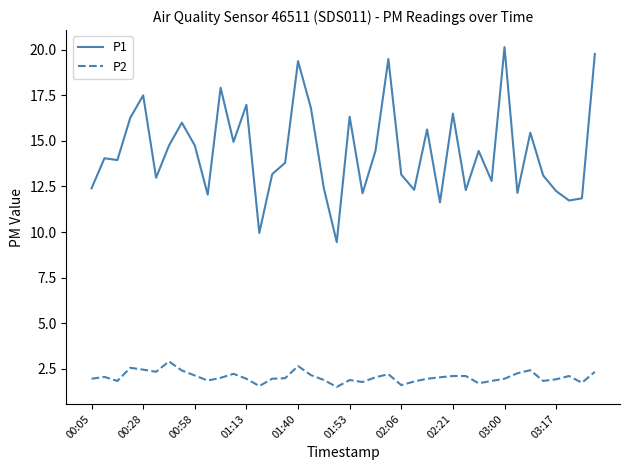

How many distinct data groups are displayed?

2